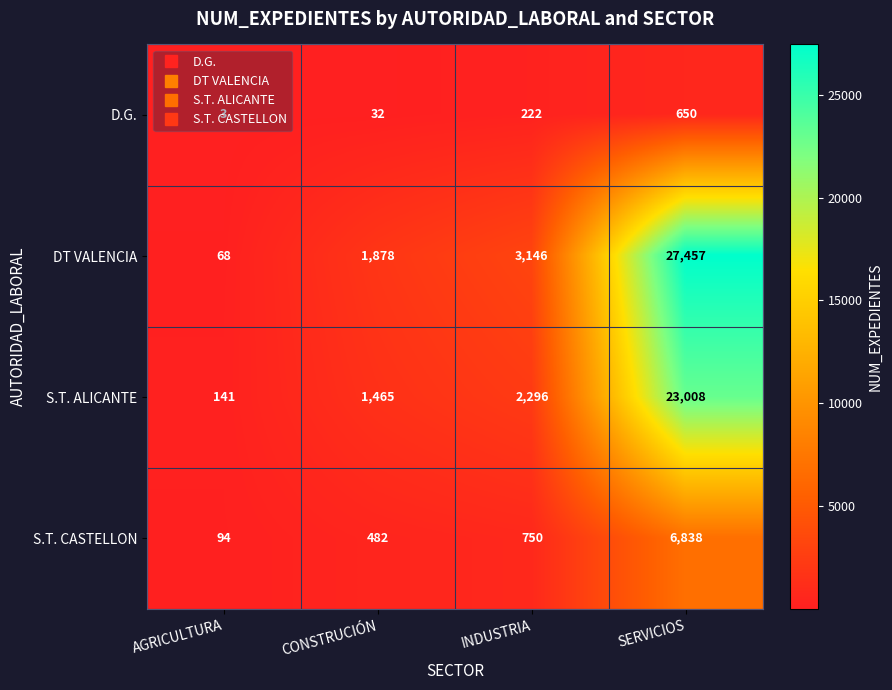

What is the spread (max minus min) of values at SERVICIOS?

26807